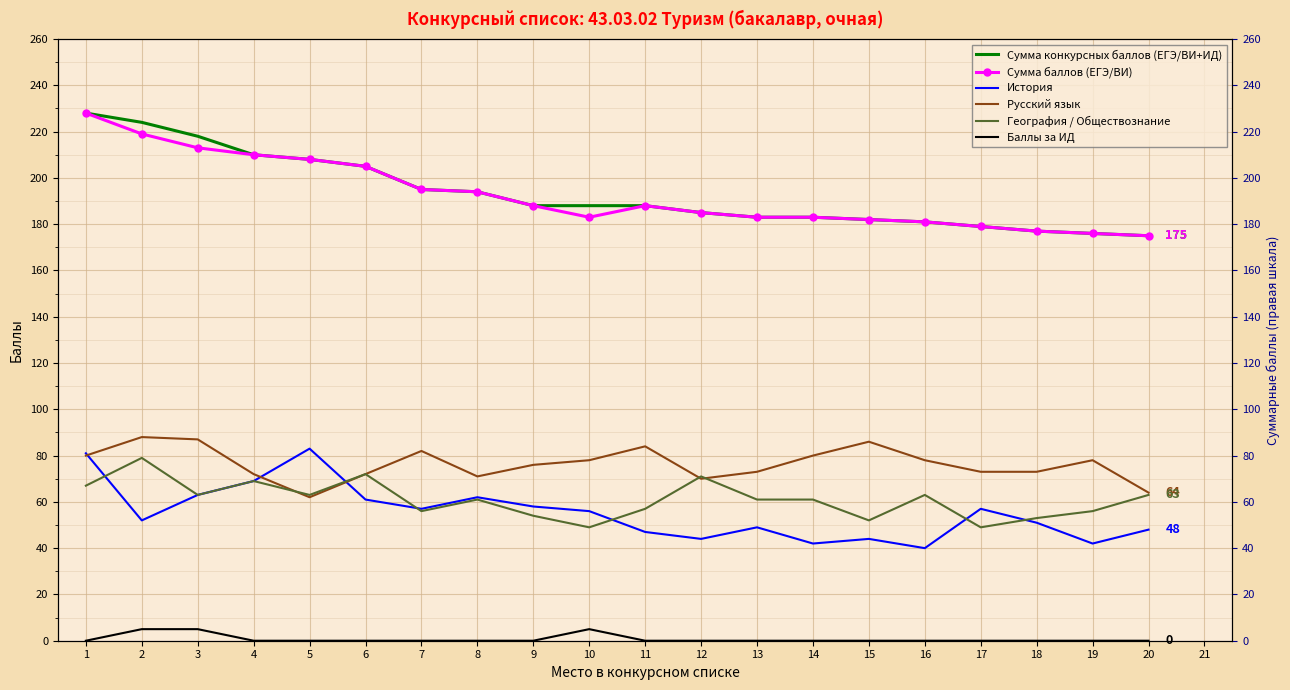

True or false: Баллы за ИД and География / Обществознание cross at least once.

False